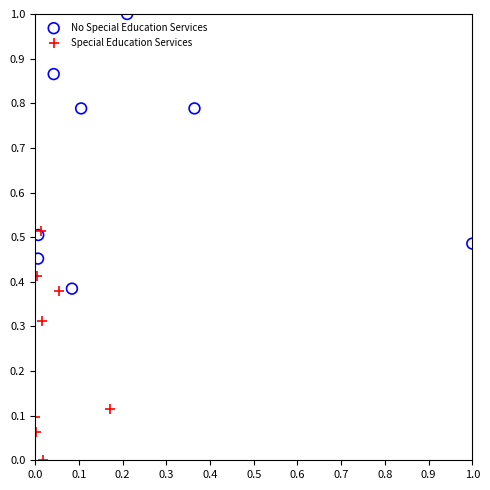

Which series reaches the maximum Y coordinate?

No Special Education Services